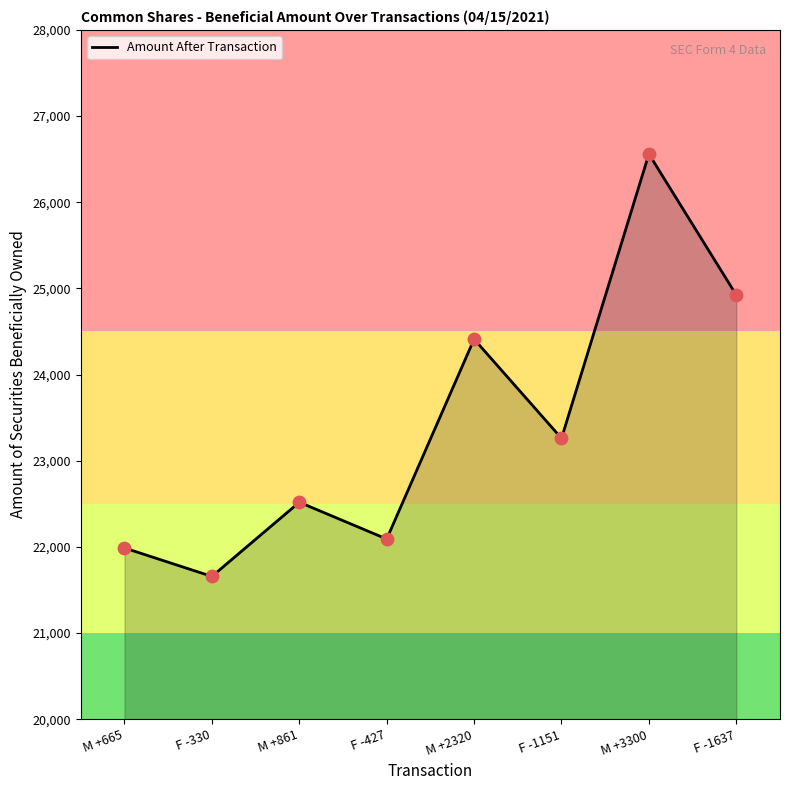

What is the ratio of the value at M +3300 to the value at F -1151?

1.1